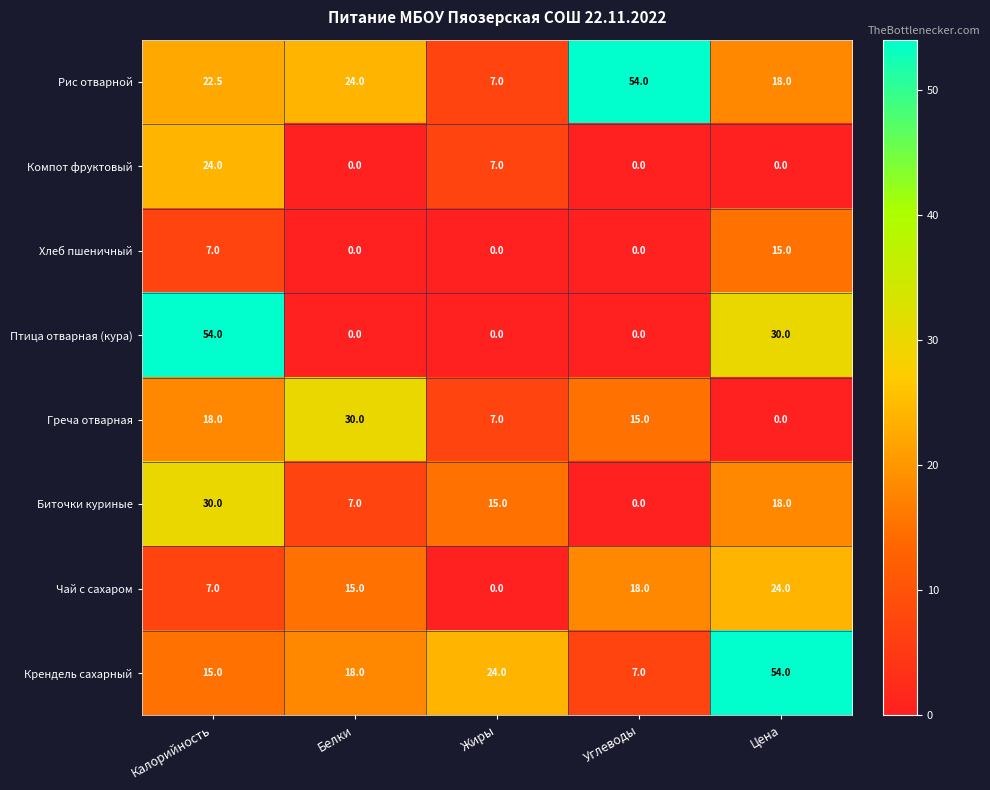

Read the Птица отварная (кура) value at Калорийность.

54.0